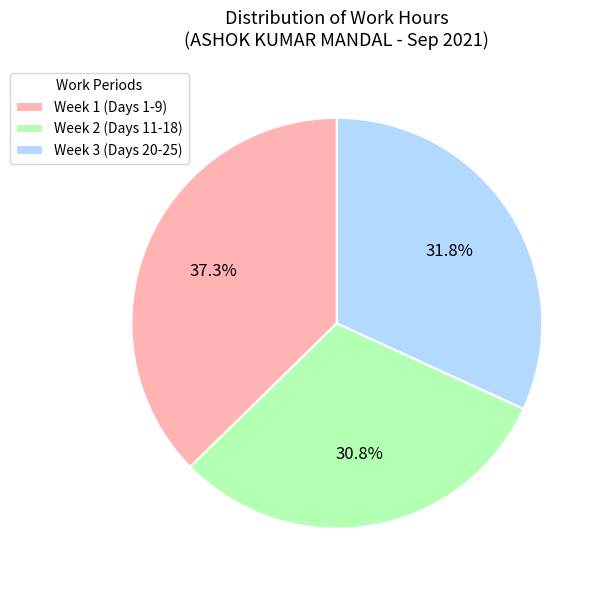

Which category has the biggest portion of the pie?

Week 1 (Days 1-9)